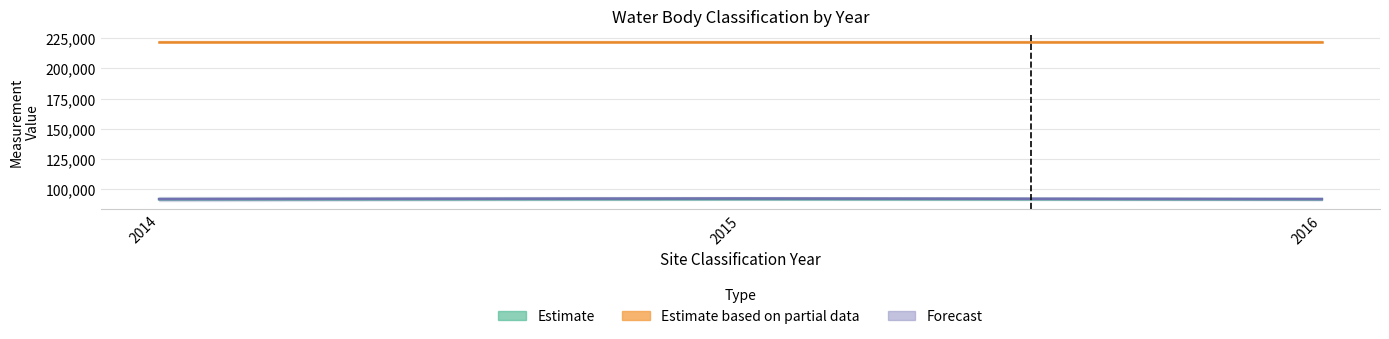

Does the chart have visible grid lines?

Yes